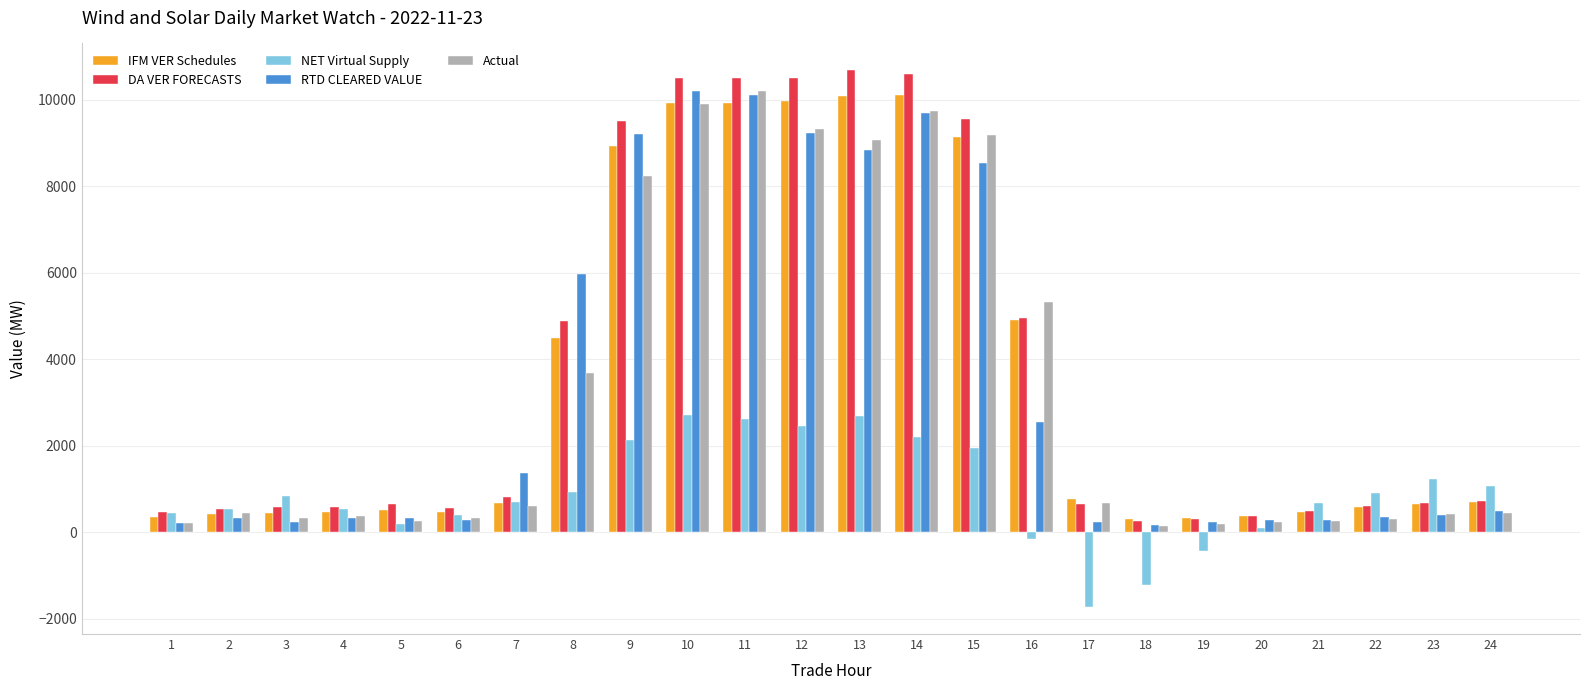

Is the value of IFM VER Schedules at 6 greater than the value of RTD CLEARED VALUE at 12?

No